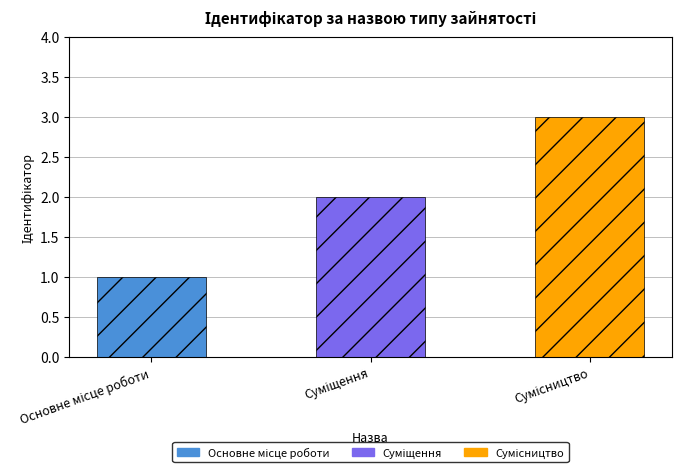

What is the sum of all values?

6